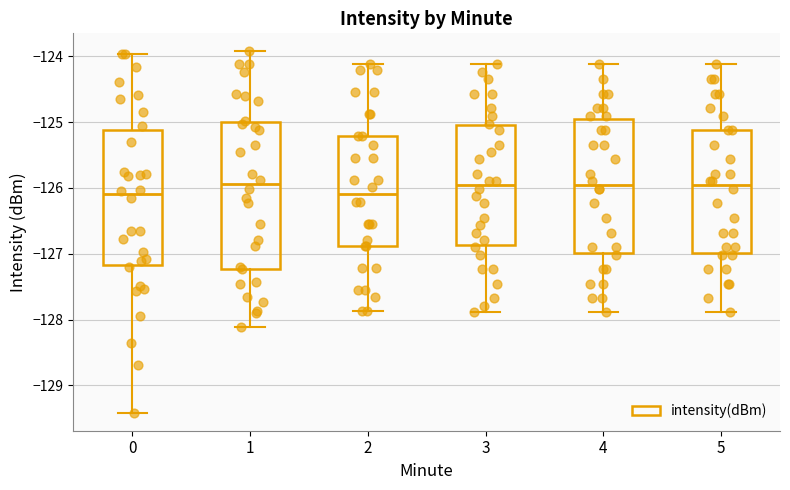

Reading left to right, read every box against the y-axis: the position of its median line, the range the box covers, and the ends of its whiskers. The values are not printed on the chart, so give them approximately, as read against the axis.

0: median -126.1, box -127.2 to -125.1, whiskers -129.4 to -124.0
1: median -125.9, box -127.2 to -125.0, whiskers -128.1 to -123.9
2: median -126.1, box -126.9 to -125.2, whiskers -127.9 to -124.1
3: median -126.0, box -126.9 to -125.0, whiskers -127.9 to -124.1
4: median -126.0, box -127.0 to -125.0, whiskers -127.9 to -124.1
5: median -126.0, box -127.0 to -125.1, whiskers -127.9 to -124.1